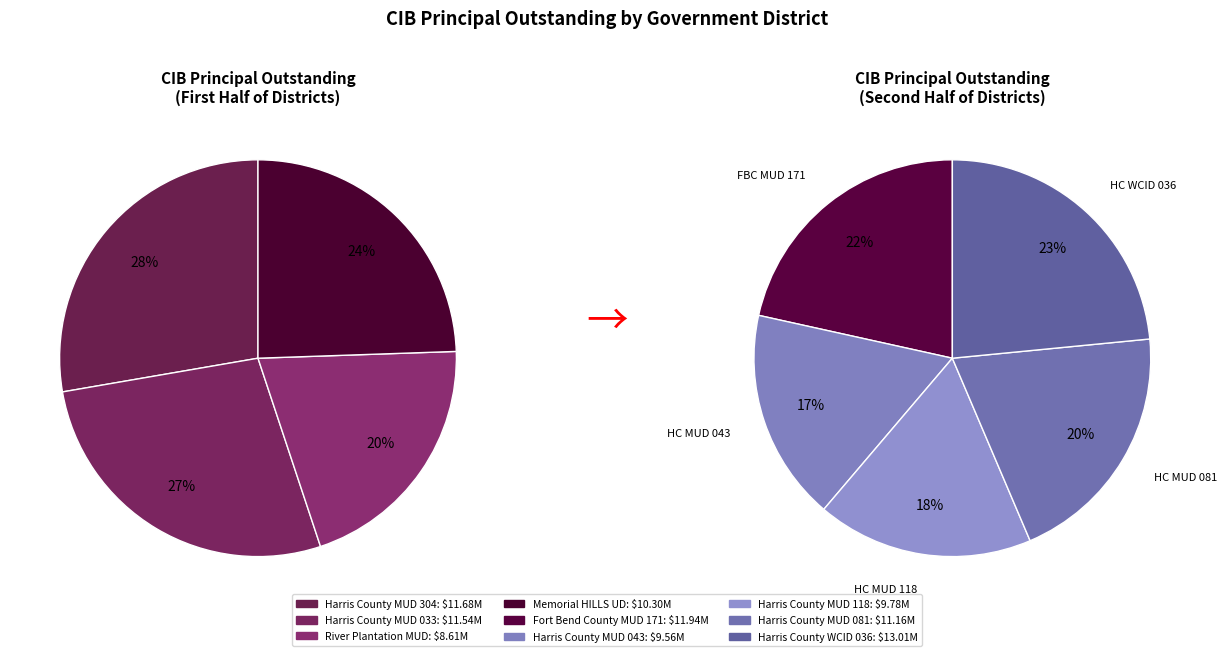

Does Harris County WCID 036 represent more than half of the total?

No